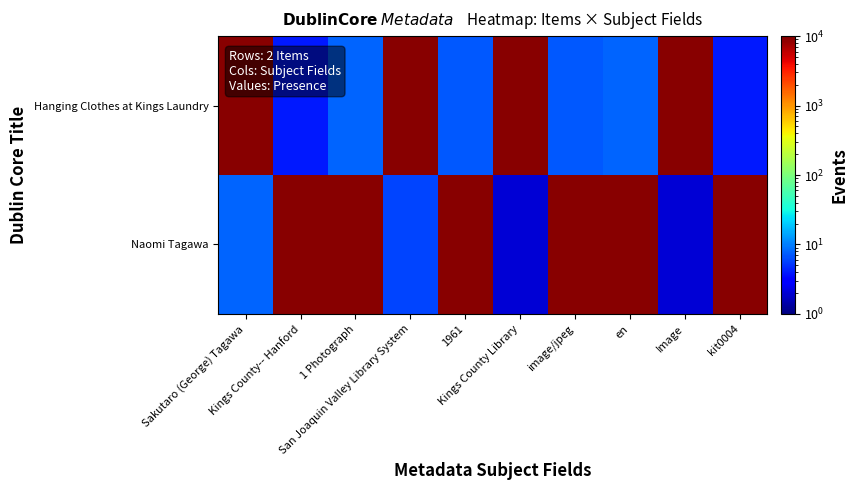

Which series has the largest total across all categories?

Naomi Tagawa